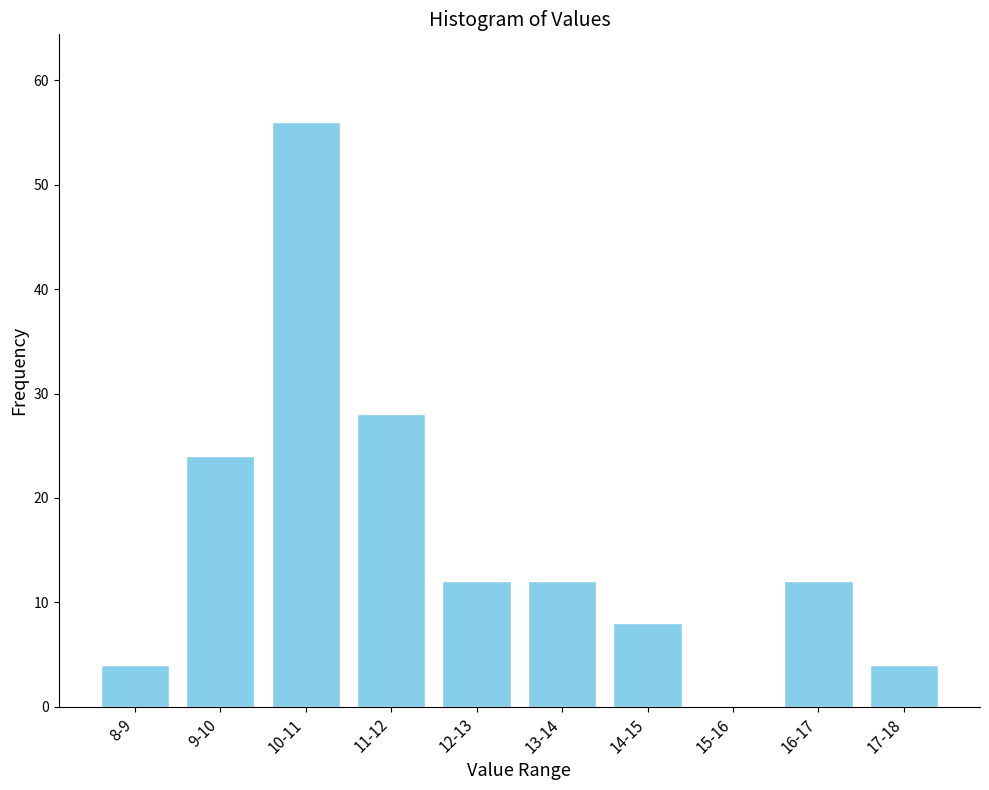

Reading right to left, transcribe all the data shown in this chart.

17-18=4	16-17=12	15-16=0	14-15=8	13-14=12	12-13=12	11-12=28	10-11=56	9-10=24	8-9=4